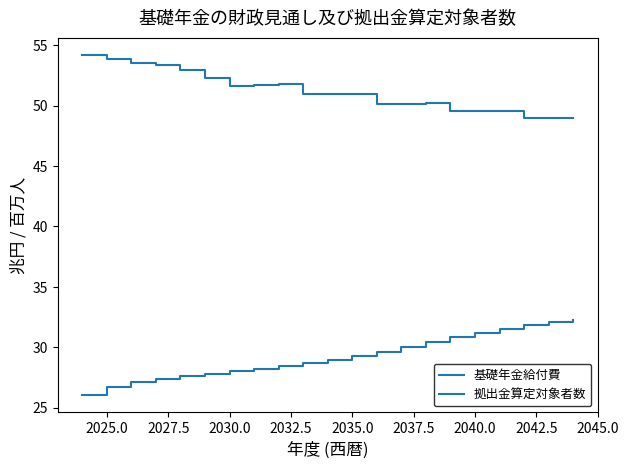

List the series in order of their overall mean, lowest first.

基礎年金給付費, 拠出金算定対象者数